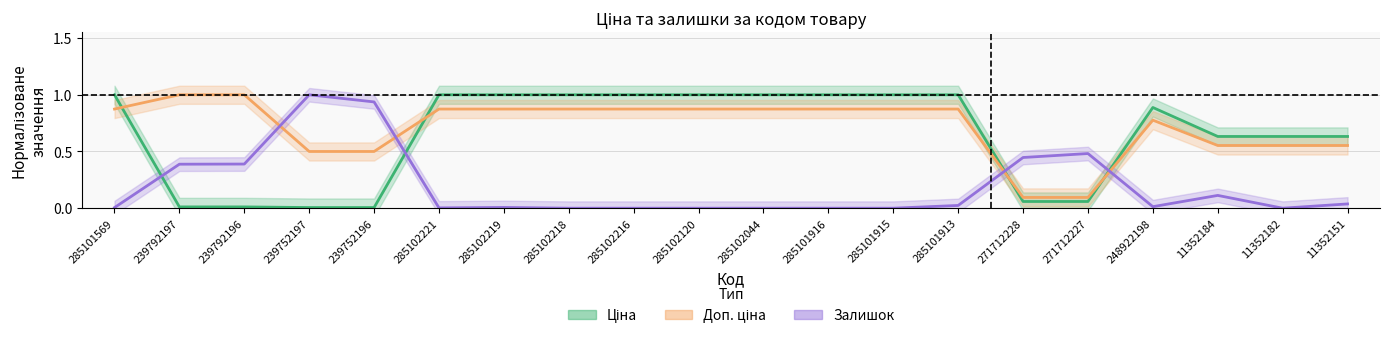

What is the sum of the Доп. ціна values at 285102216 and 239792196?

1.9